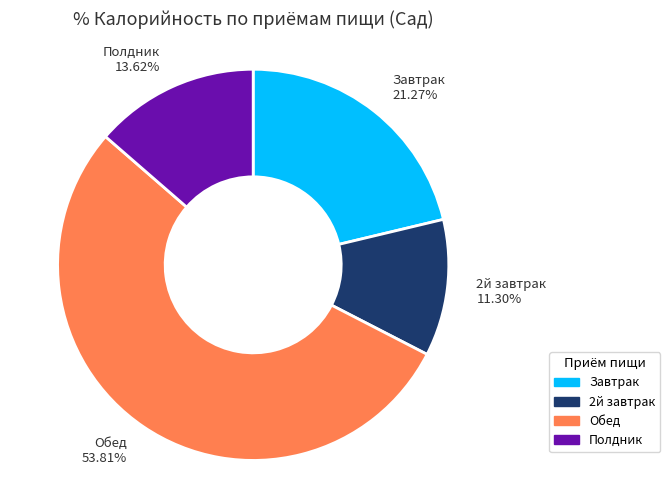

Which slice is the largest?

Обед